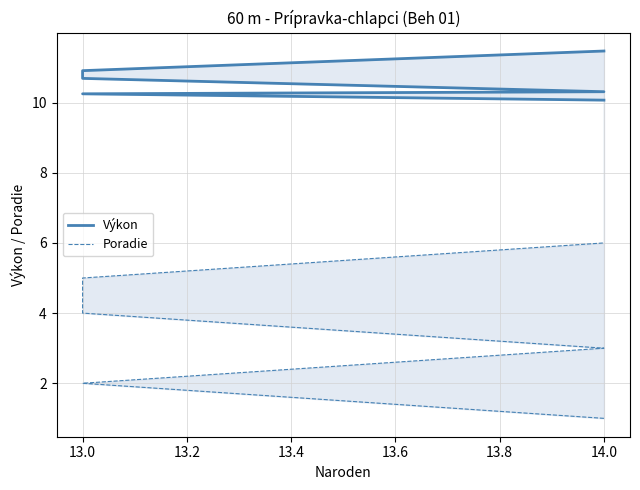

Is it true that Poradie equals 10.5 at 14.0?

False